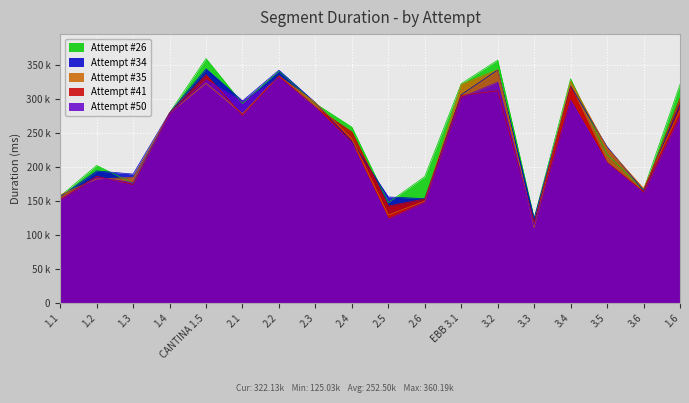

How many lines are shown in the chart?

5